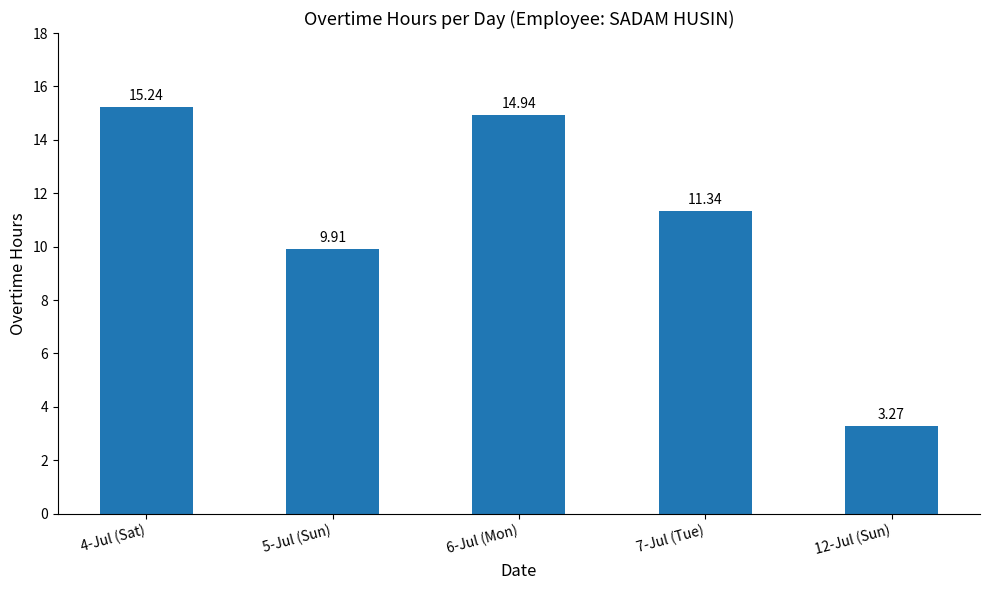

What is the label of the 5th bar from the right?

4-Jul (Sat)